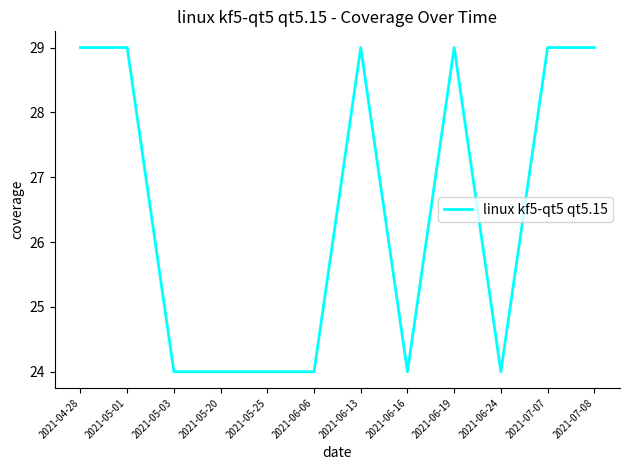

What is the smallest value displayed?

24